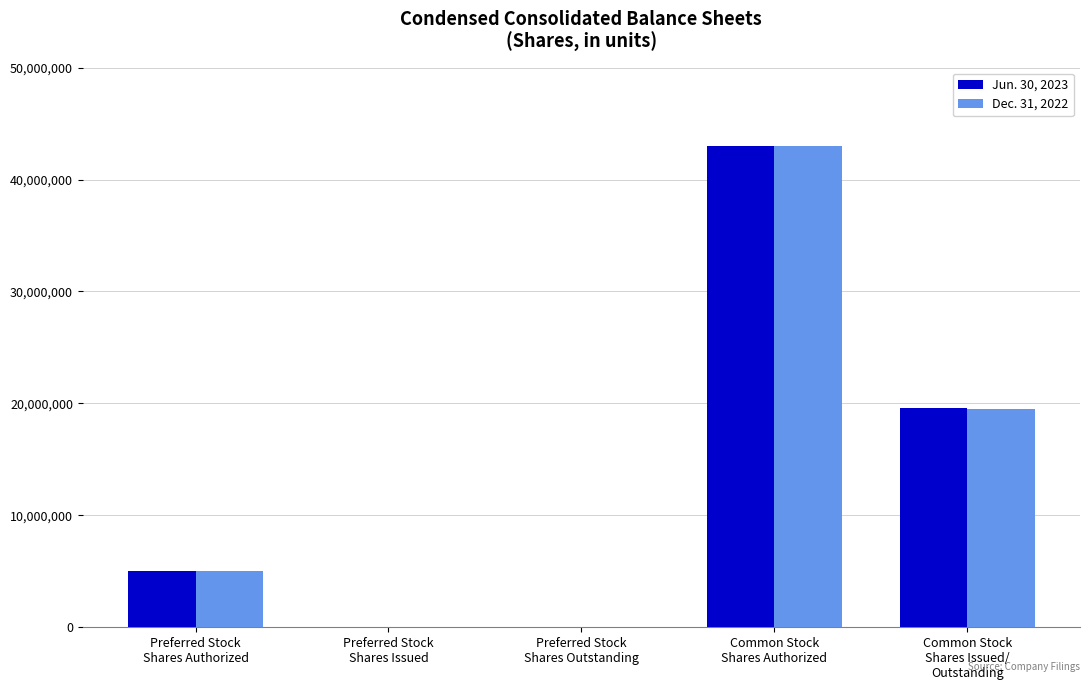

Reading left to right, transcribe all the data shown in this chart.

Jun. 30, 2023: Preferred Stock
Shares Authorized=5000000	Preferred Stock
Shares Issued=0	Preferred Stock
Shares Outstanding=0	Common Stock
Shares Authorized=43000000	Common Stock
Shares Issued/
Outstanding=19589504
Dec. 31, 2022: Preferred Stock
Shares Authorized=5000000	Preferred Stock
Shares Issued=0	Preferred Stock
Shares Outstanding=0	Common Stock
Shares Authorized=43000000	Common Stock
Shares Issued/
Outstanding=19476671